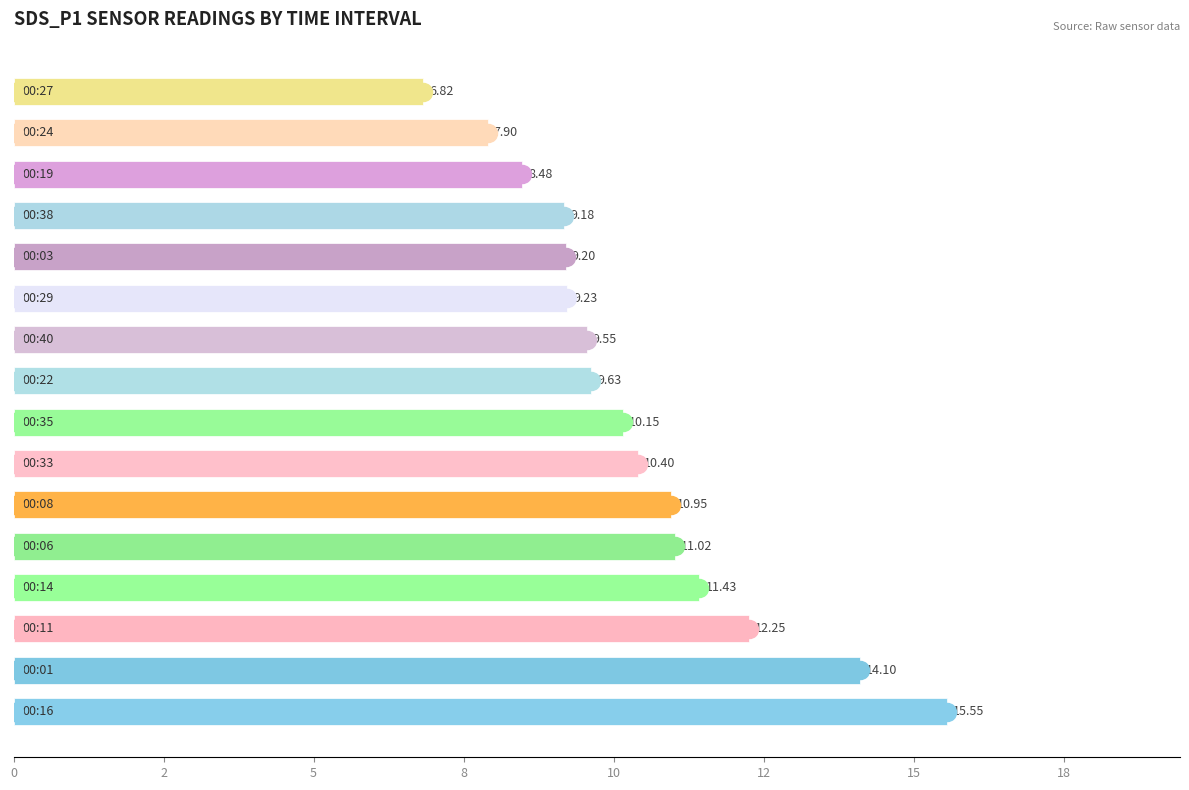

Are the bars horizontal?

Yes